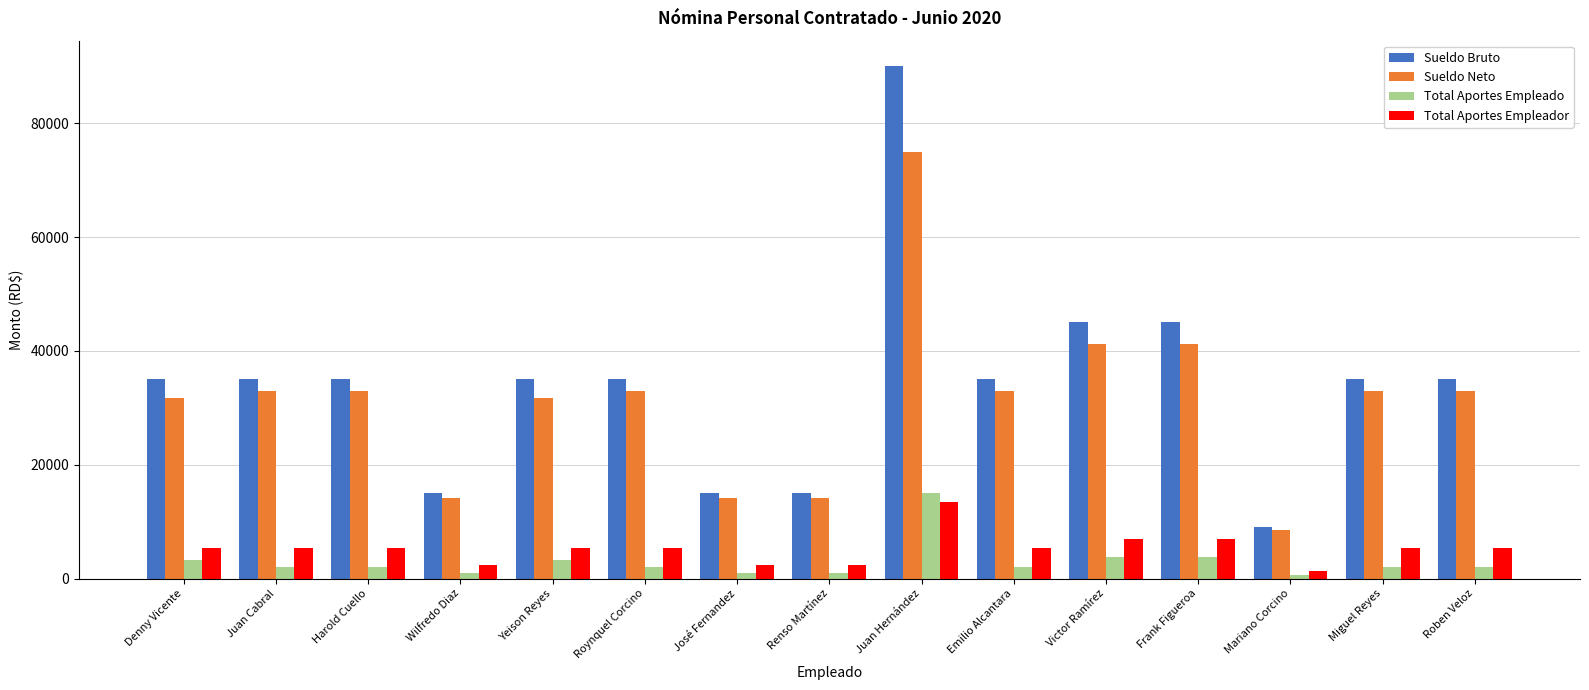

What is the total value across all series at Harold Cuello?

75351.5